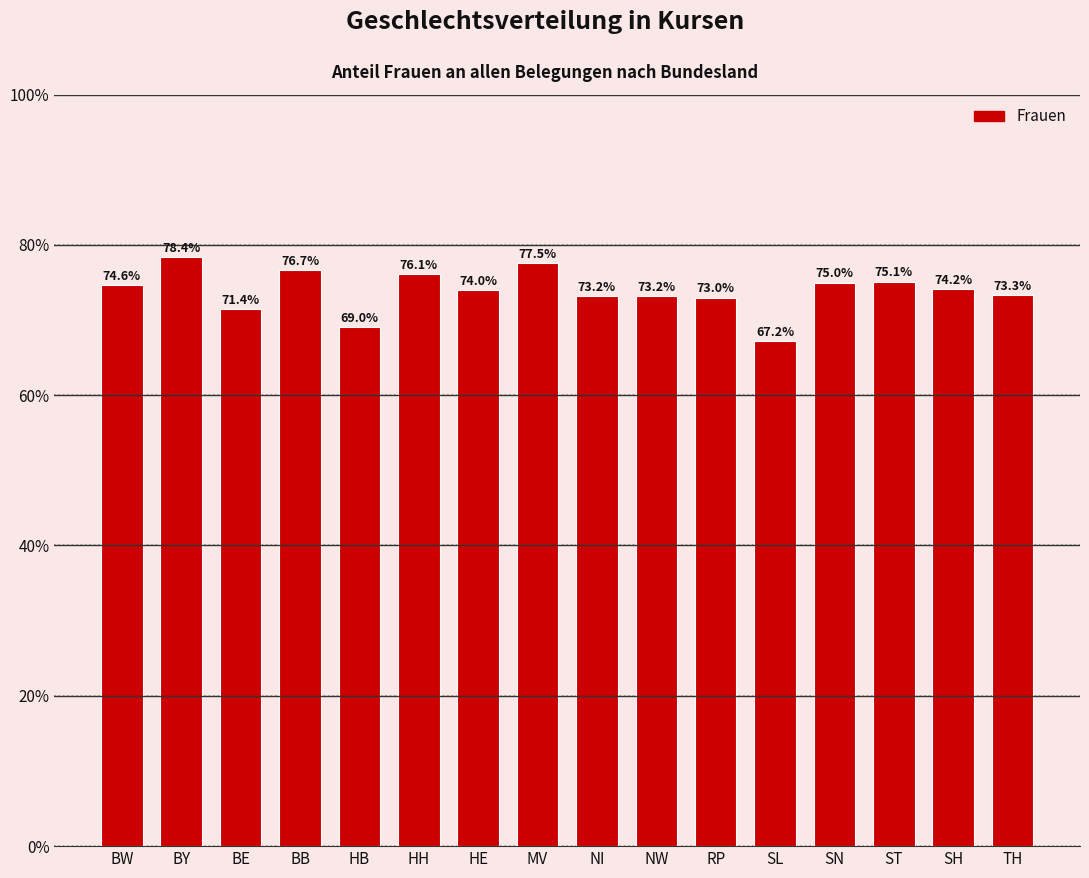

Reading left to right, extract all data points from this chart.

BW=0.7	BY=0.8	BE=0.7	BB=0.8	HB=0.7	HH=0.8	HE=0.7	MV=0.8	NI=0.7	NW=0.7	RP=0.7	SL=0.7	SN=0.7	ST=0.8	SH=0.7	TH=0.7